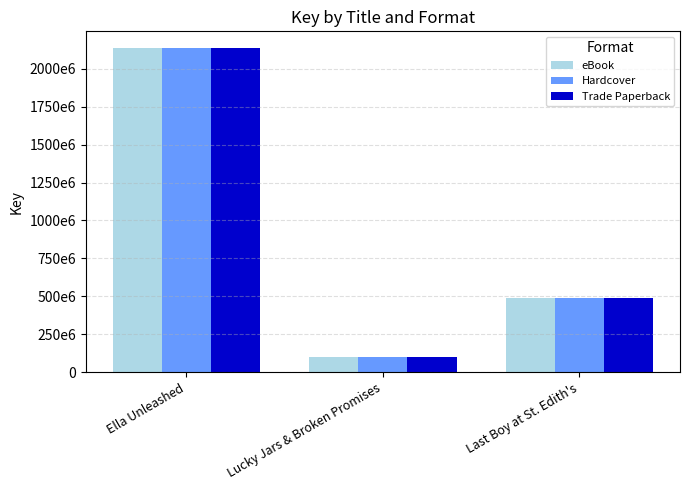

The eBook series shows 775982488 at Last Boy at St. Edith's. True or false?

False